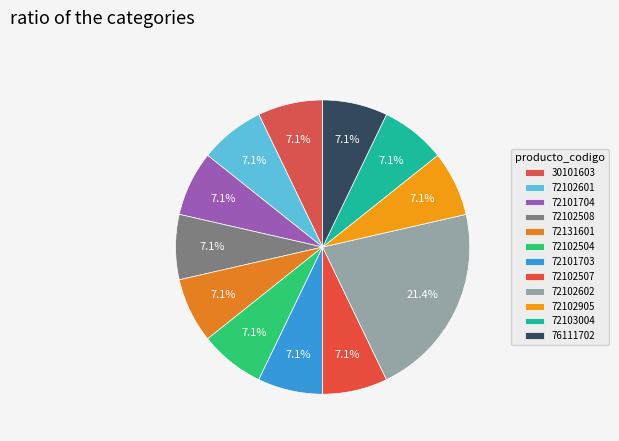

Is 30101603 the majority of the pie?

No